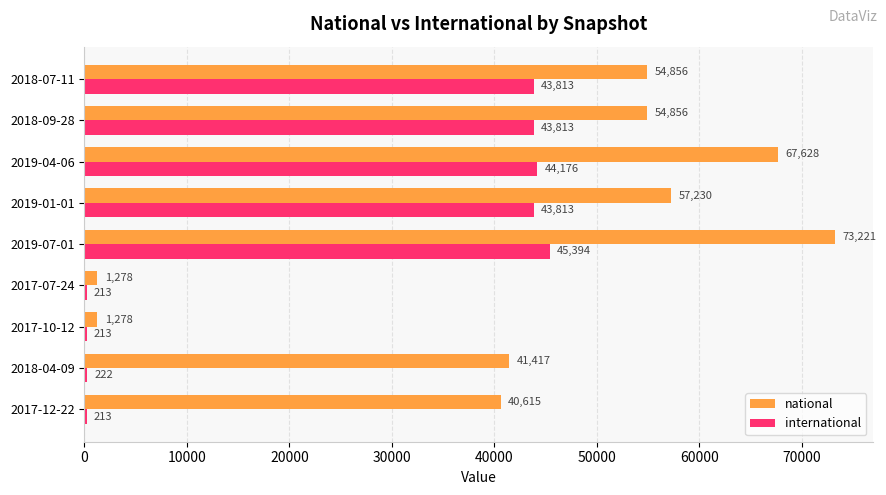

True or false: national has a value of 1278 at 2017-10-12.

True